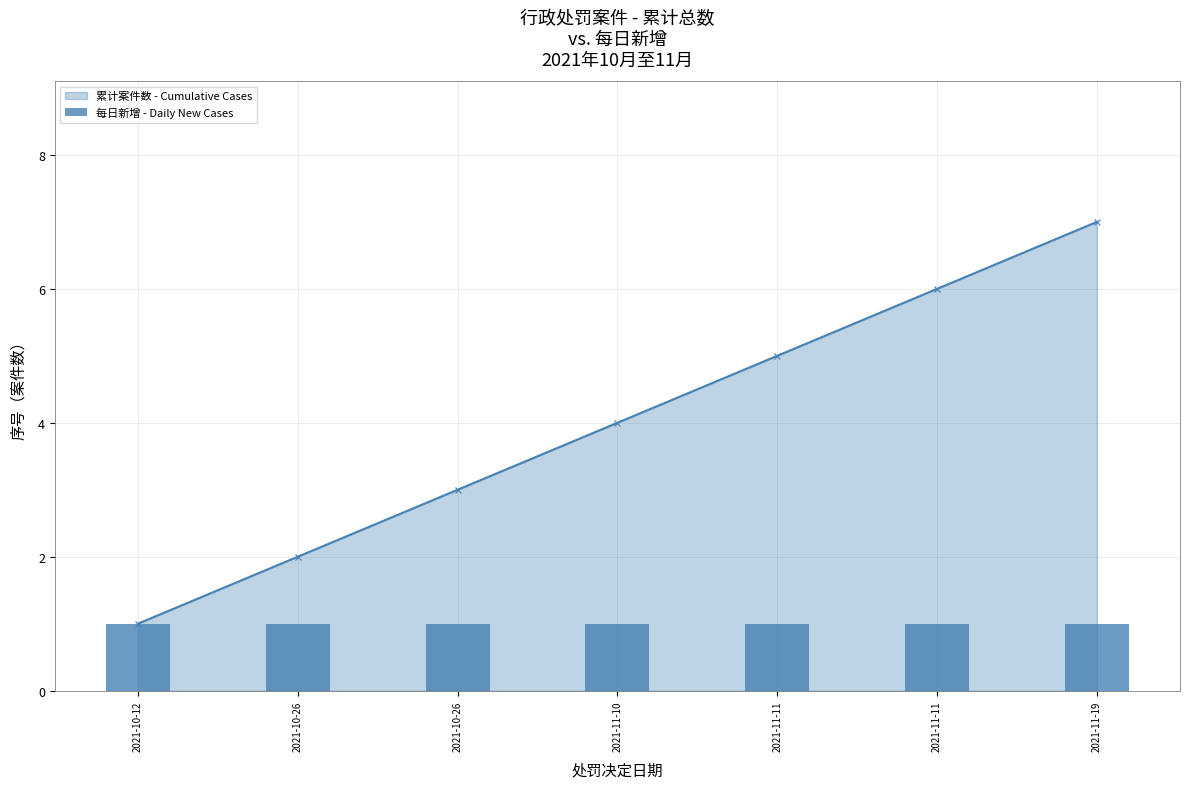

Reading right to left, list all the values displayed in this chart.

7	6	5	4	3	2	1